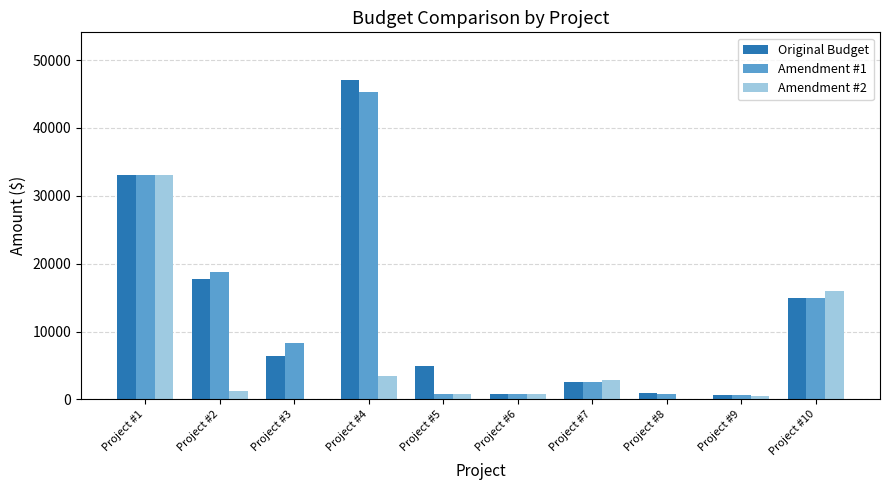

Which category has the highest value in the Amendment #2 series?

Project #1